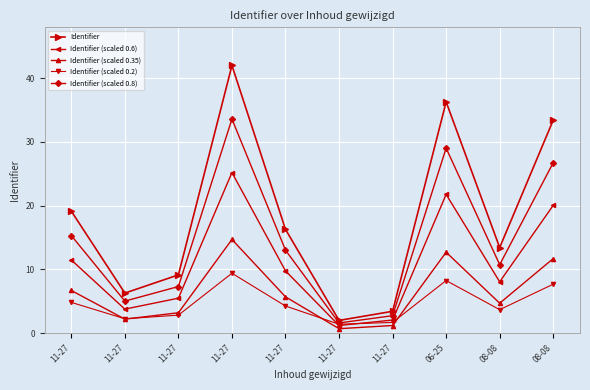

What is the label of the 4th point from the right?

11-27